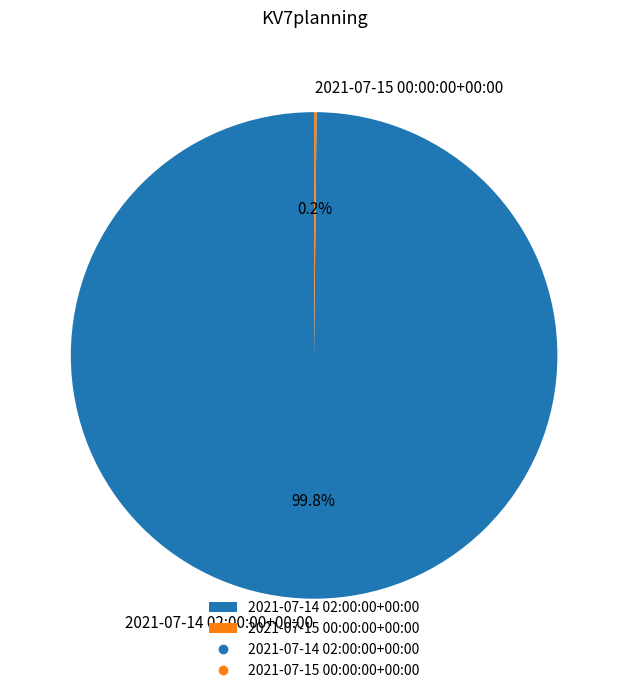

What is the largest slice in the pie chart?

2021-07-14 02:00:00+00:00